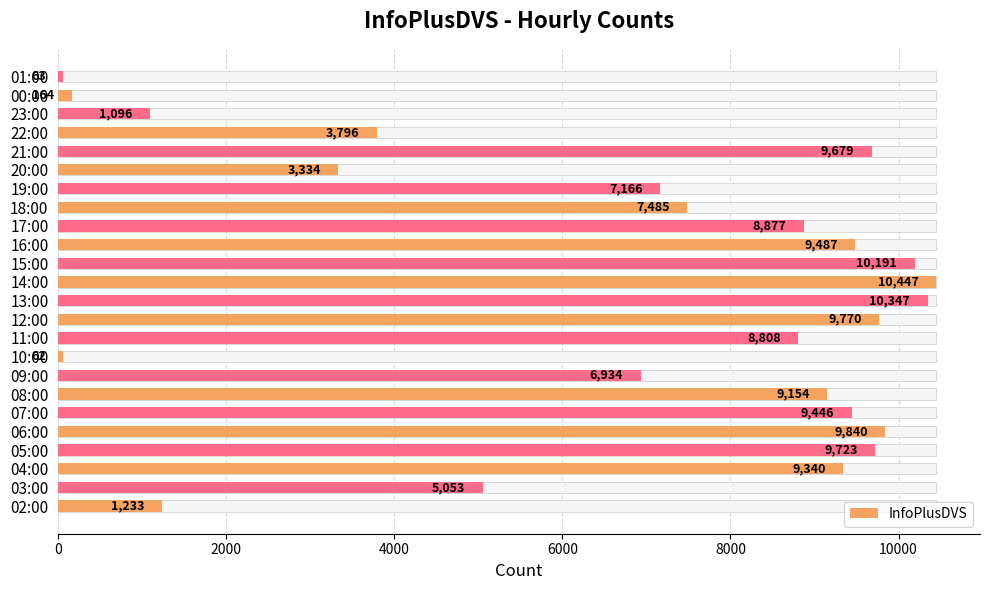

How many bars are there in total?

24